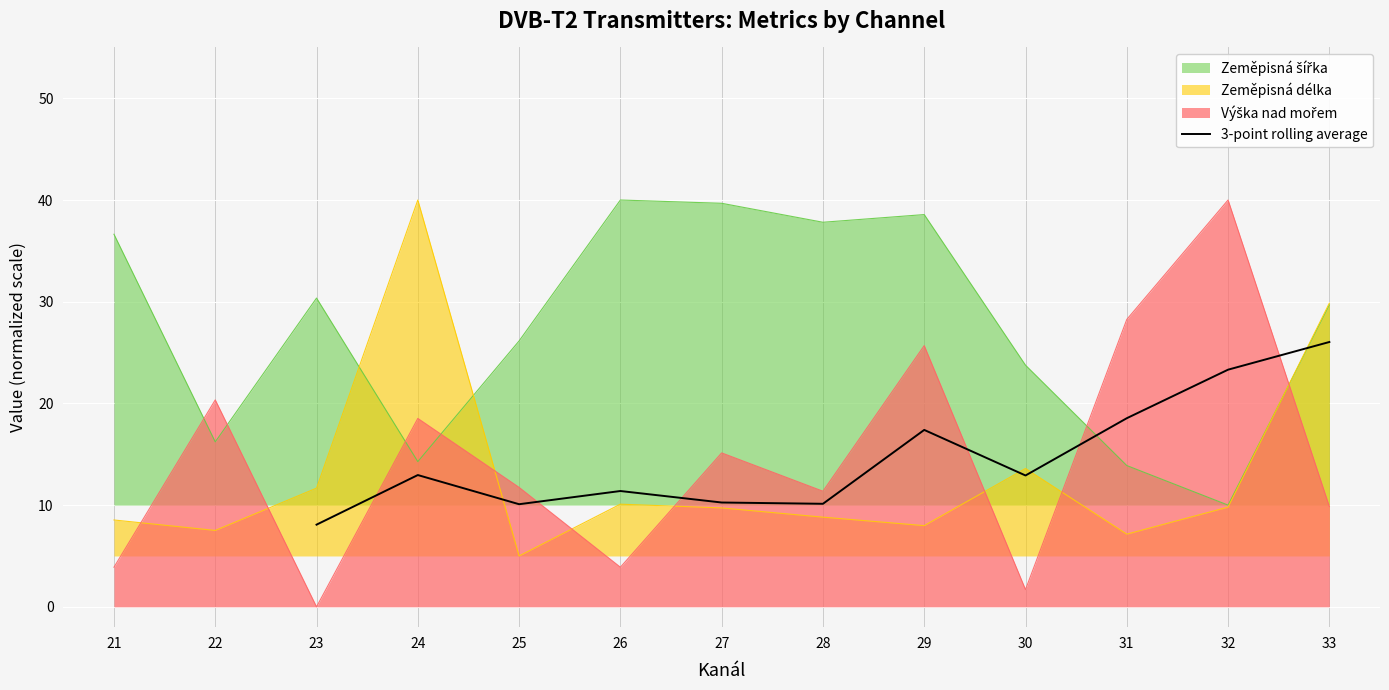

Is it true that 3-point rolling average equals 10.0 at 29?

False